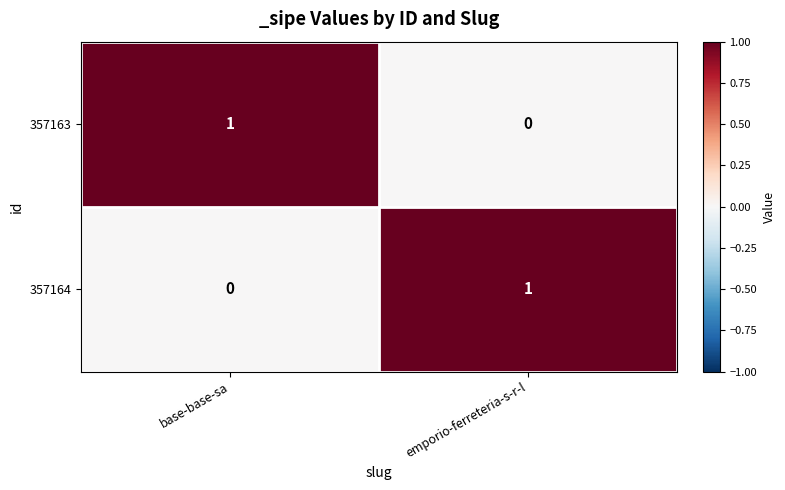

Is the value of 357164 at base-base-sa greater than the value of 357163 at base-base-sa?

No